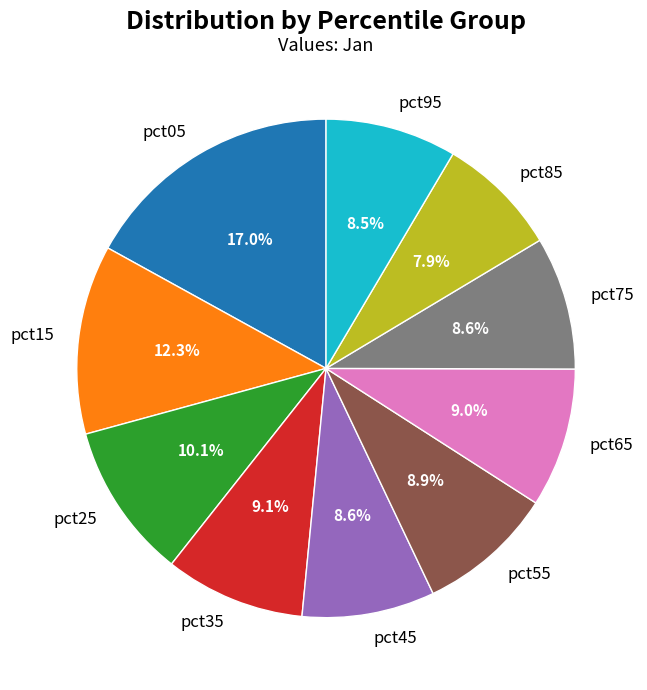

True or false: pct65 accounts for 9% of the total.

True